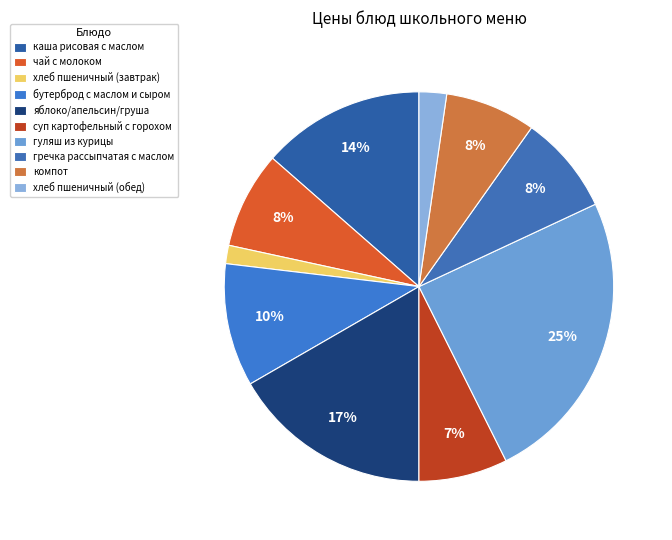

Count the number of slices in the pie.

10